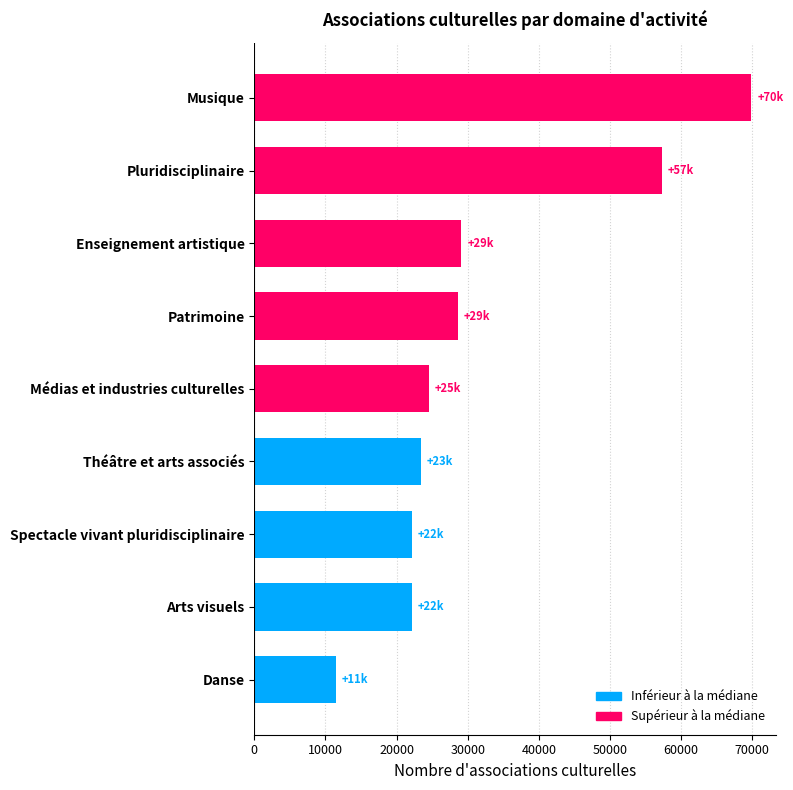

What is the greatest value displayed?

69895.1